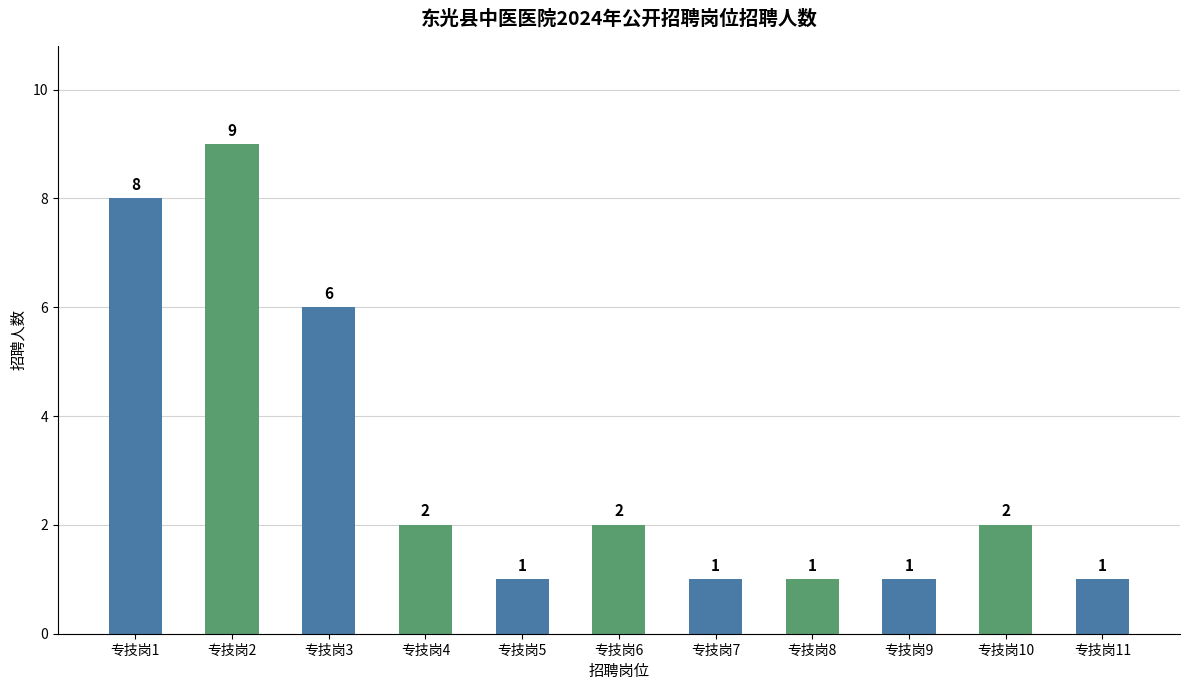

Is it true that the value at 专技岗3 is 6?

True